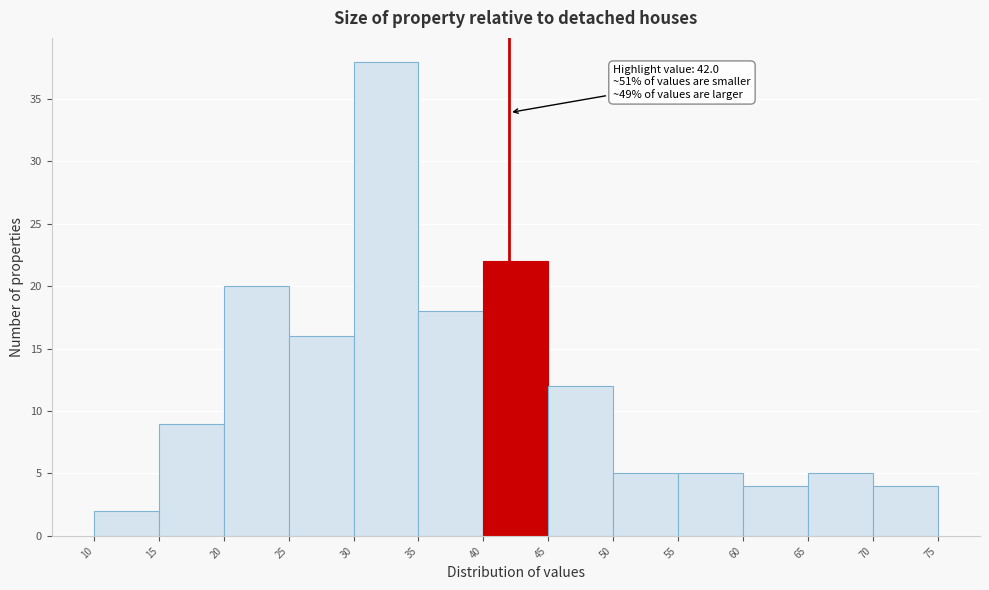

Over which range of the x-axis is the bar tallest?

30 to 35